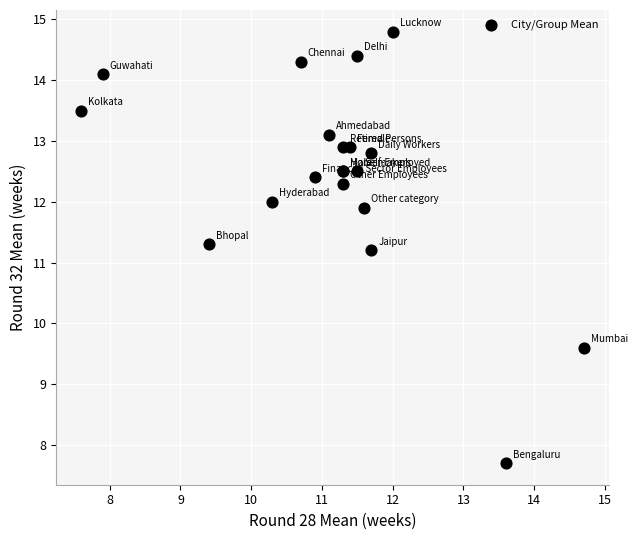

What Y value in the scatter plot is closest to 11?

11.2